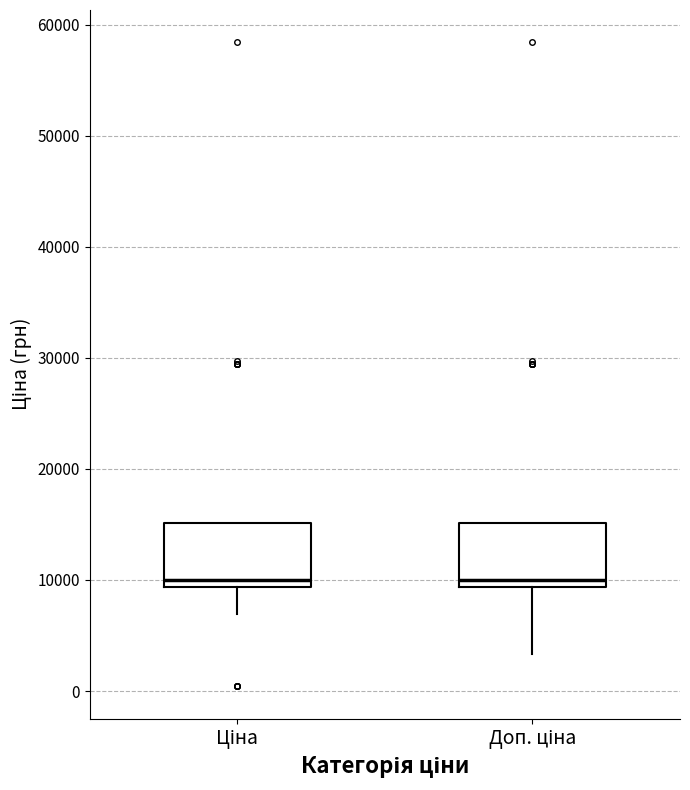

Where is the lower edge of the box for Ціна on the y-axis? The values are not printed on the chart, so give them approximately, as read against the axis.

9000